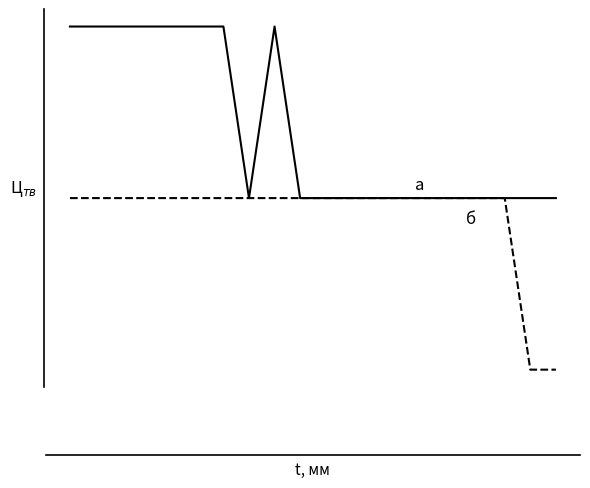

Is this an area chart (filled region under the line)?

No